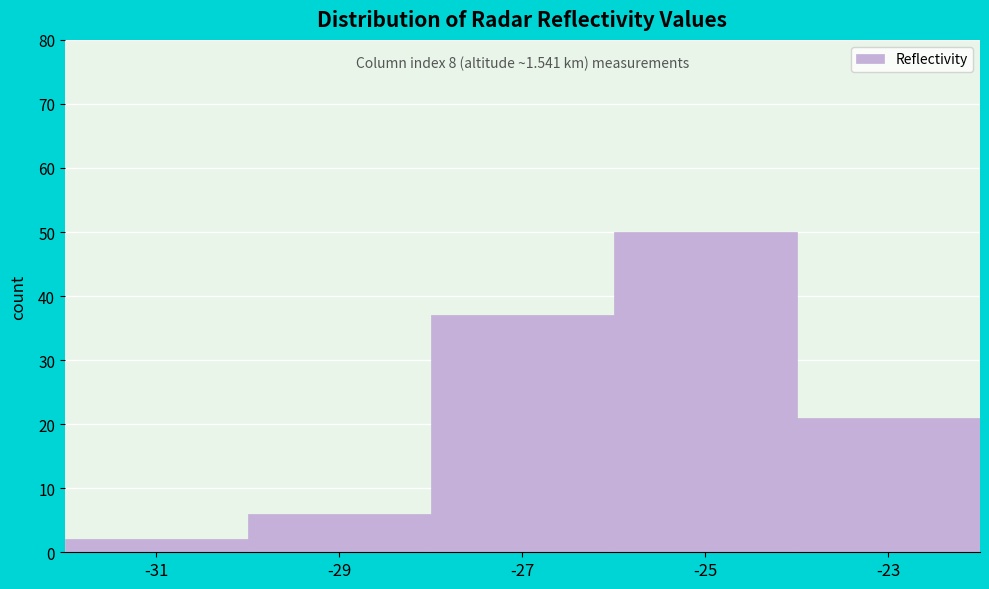

Over which range of the x-axis is the bar tallest?

-26 to -24